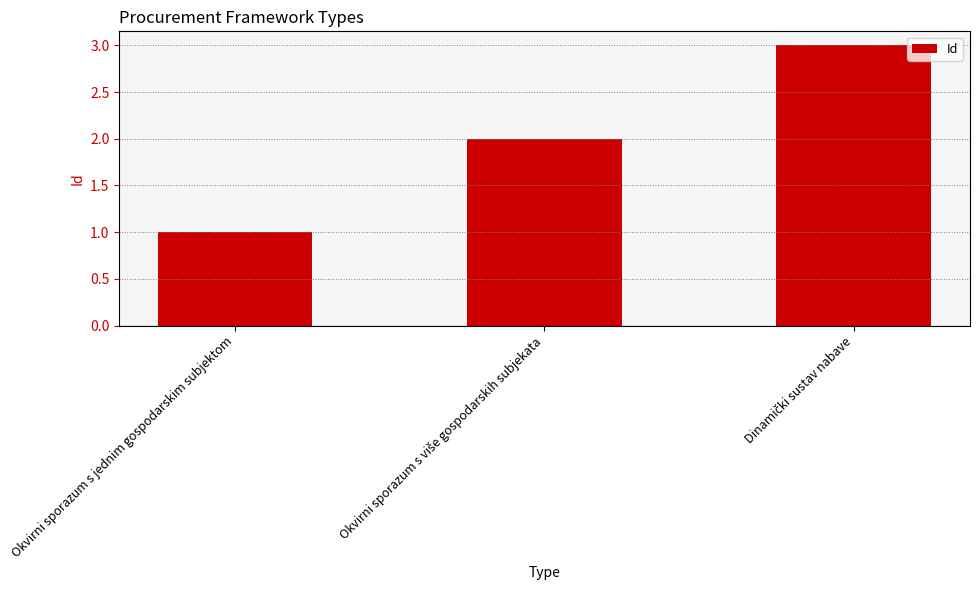

What is the label of the 3rd bar from the right?

Okvirni sporazum s jednim gospodarskim subjektom